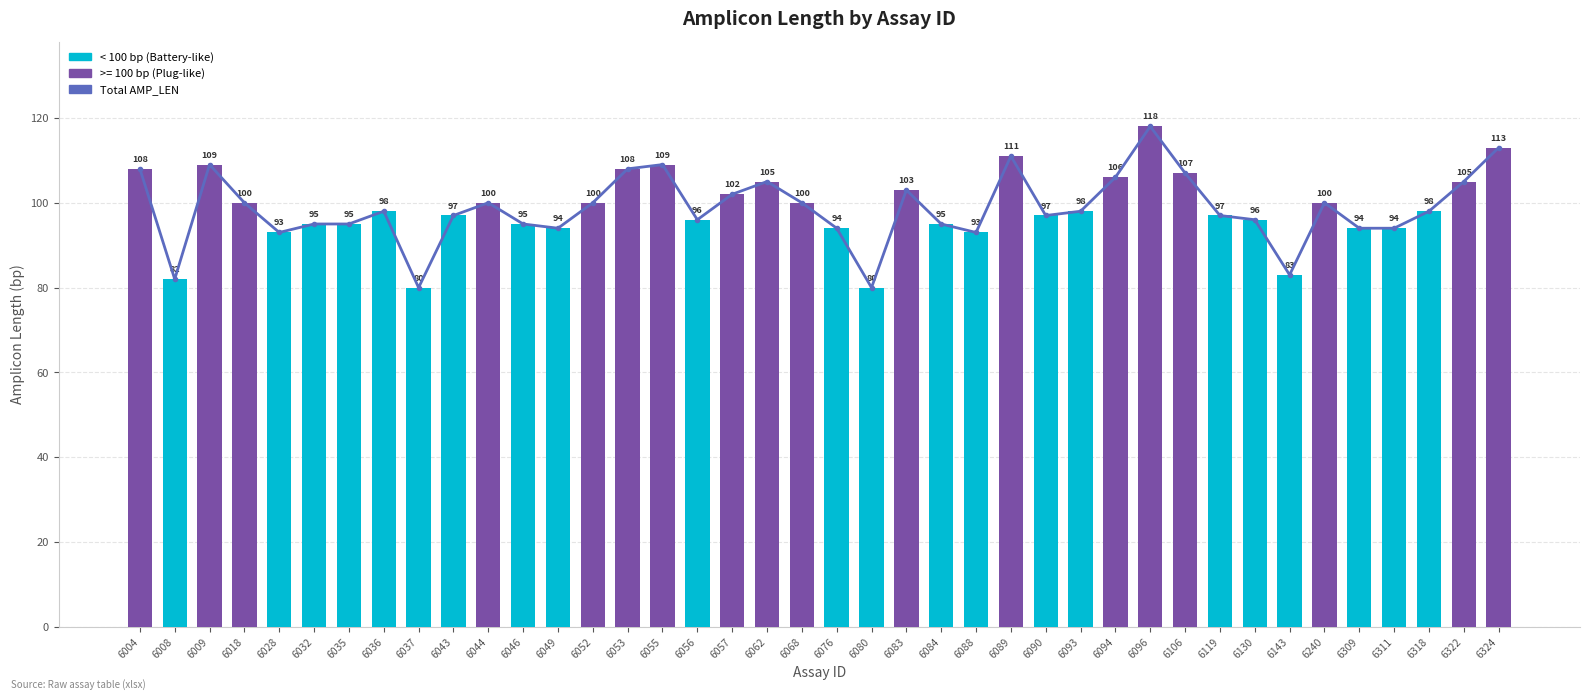

What is the difference between the maximum and minimum values in the Total AMP_LEN series?

38